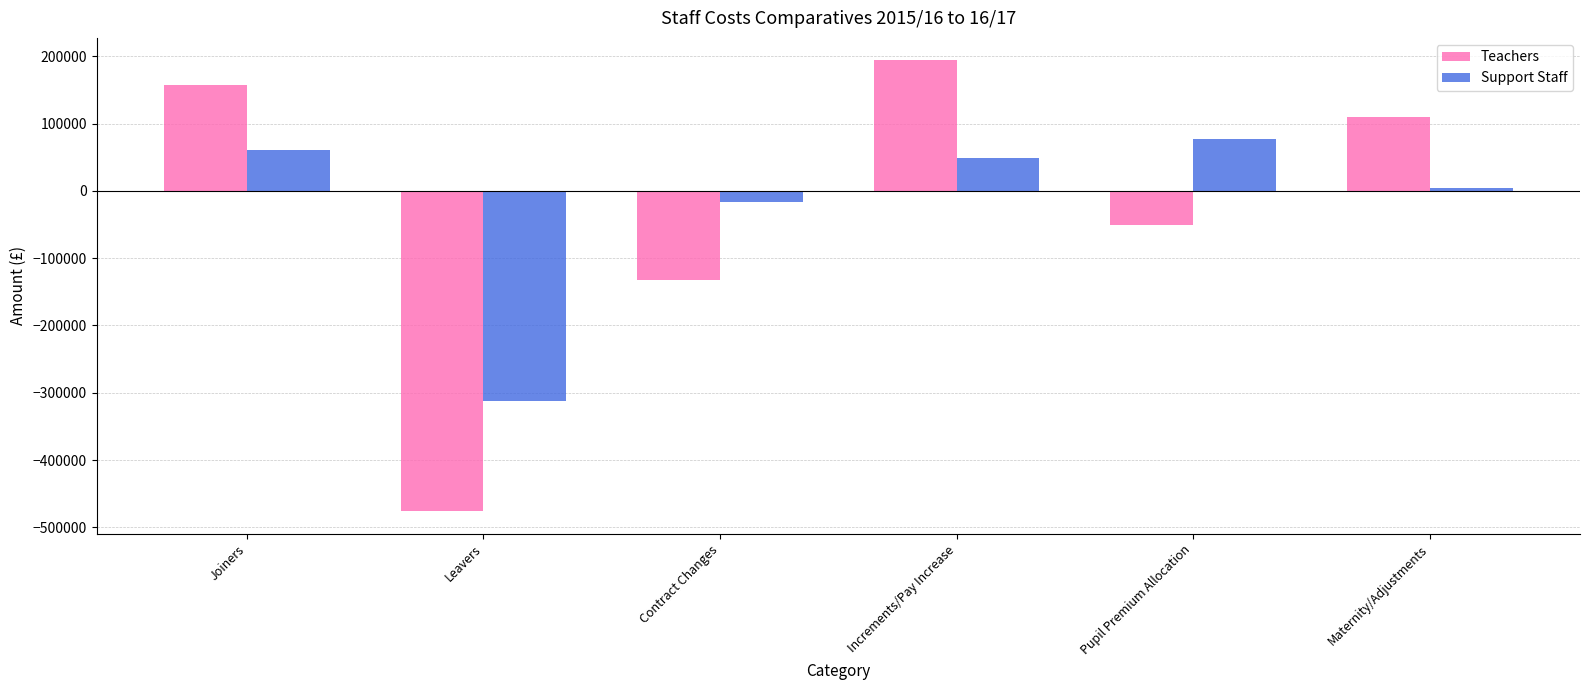

List the labels in order of Teachers value, smallest first.

Leavers, Contract Changes, Pupil Premium Allocation, Maternity/Adjustments, Joiners, Increments/Pay Increase